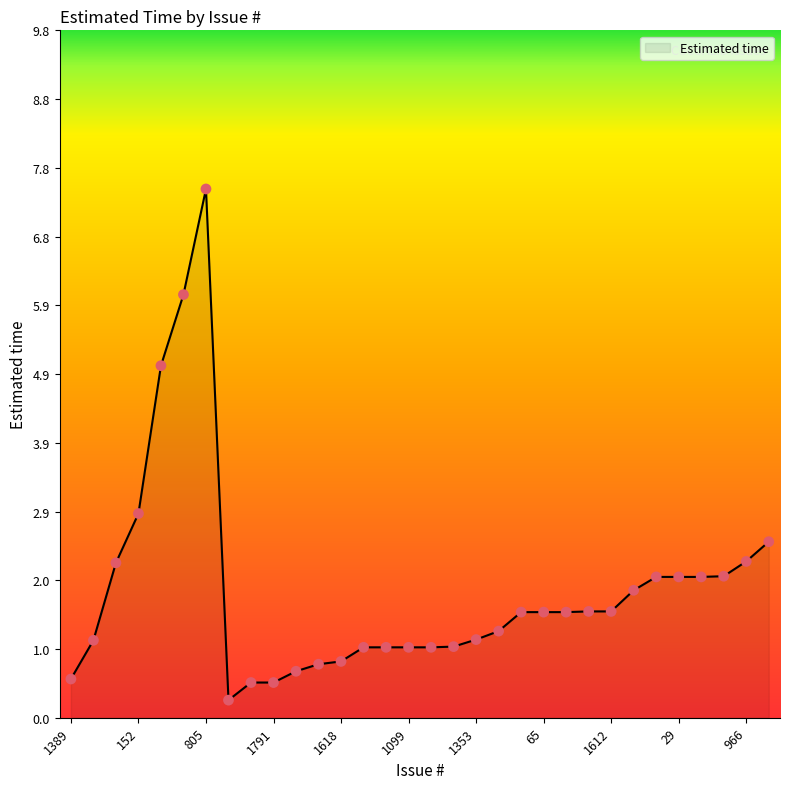

What is the difference between the maximum and minimum values?

7.3